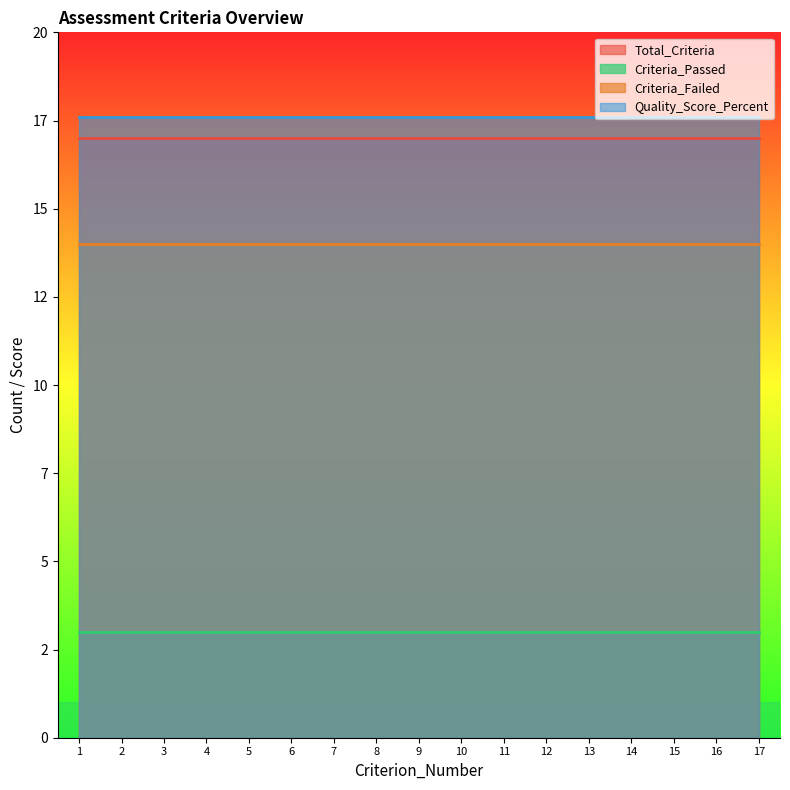

What are all the series names shown in the legend?

Total_Criteria, Criteria_Passed, Criteria_Failed, Quality_Score_Percent